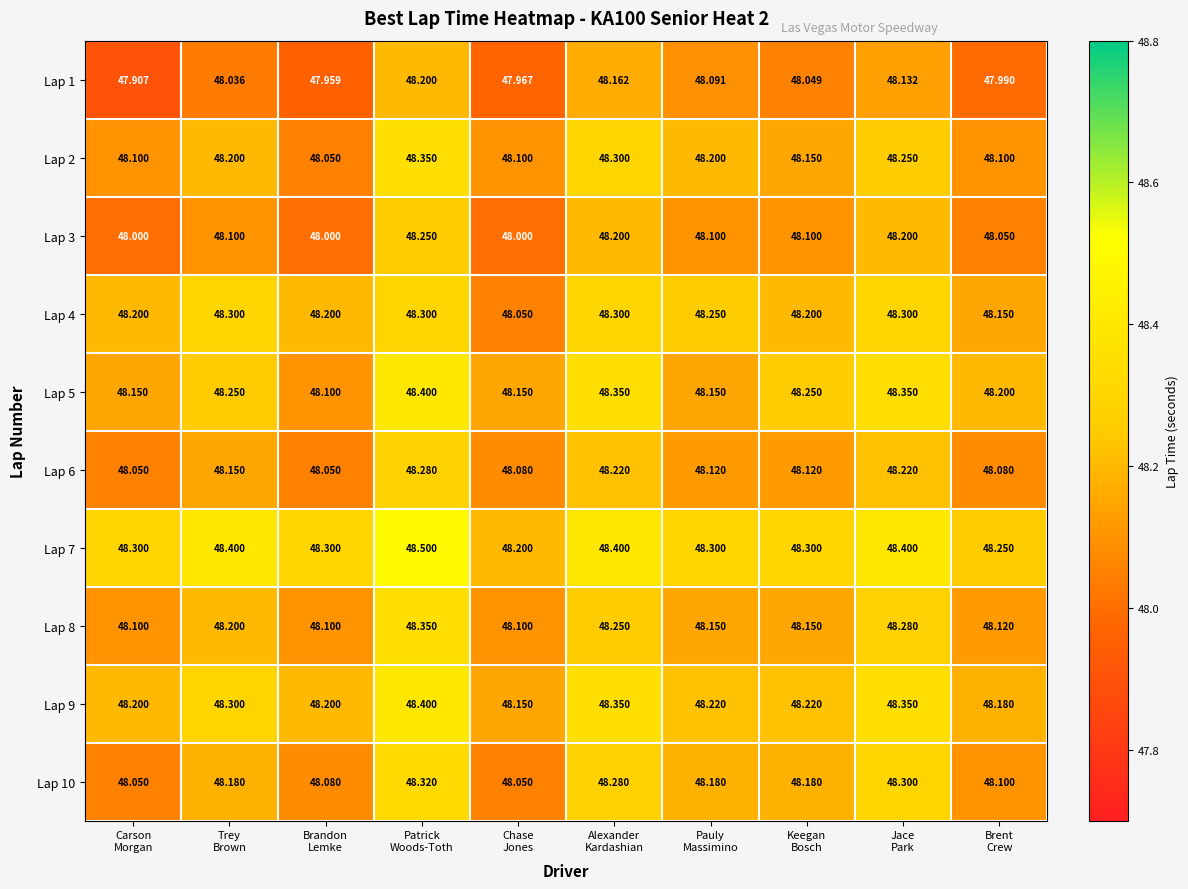

How many categories are shown in the chart?

10